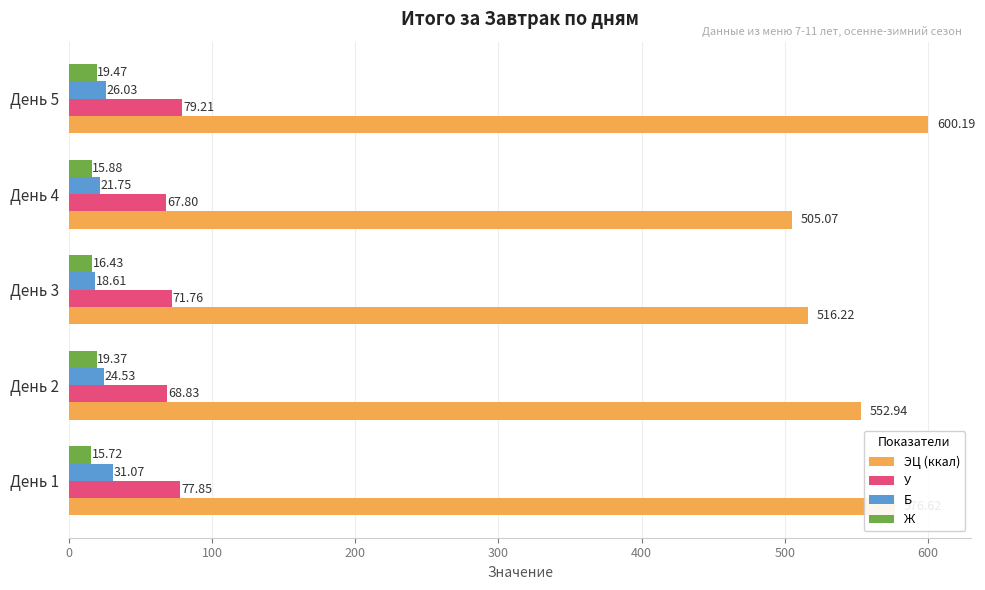

At which category is the sum across all series the highest?

День 5